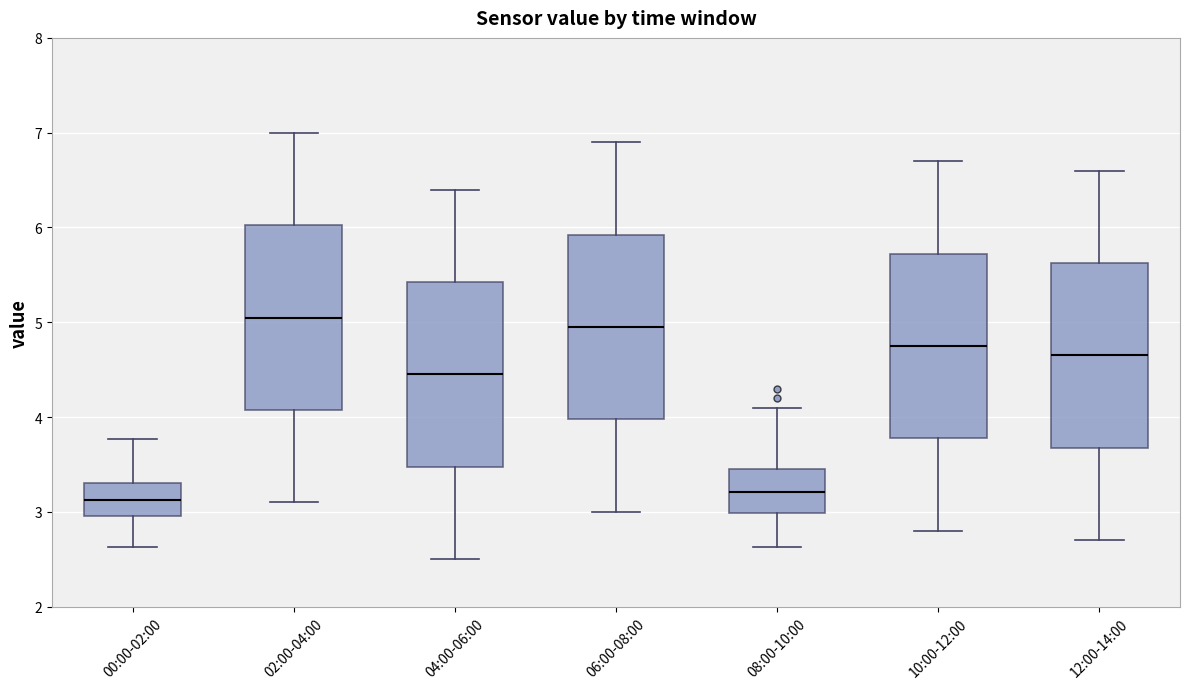

Where does the upper whisker of the box for 00:00-02:00 end on the y-axis? The values are not printed on the chart, so give them approximately, as read against the axis.

3.8